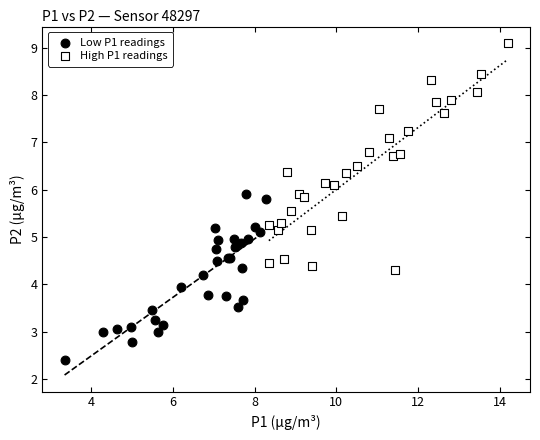

Which series reaches the minimum Y coordinate?

Low P1 readings